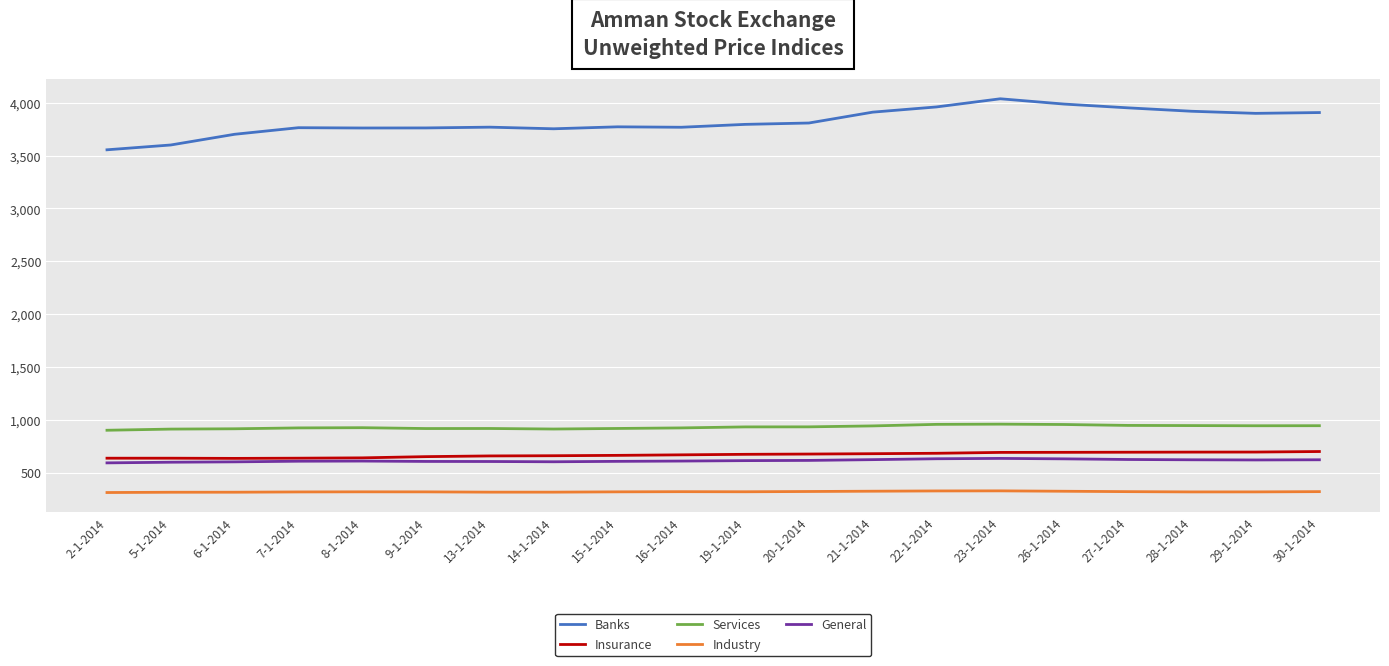

What position from the left is 9-1-2014?

6